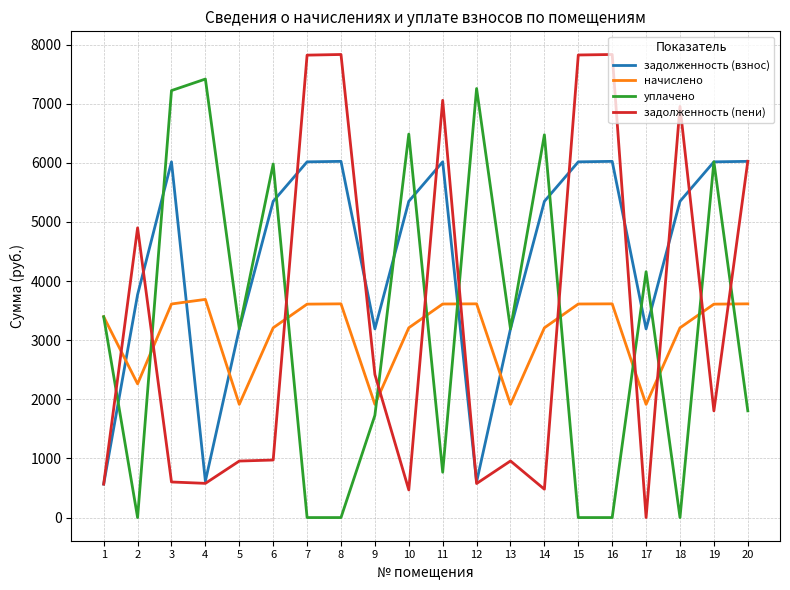

What is the sum of the уплачено values at 13 and 5?

6384.4